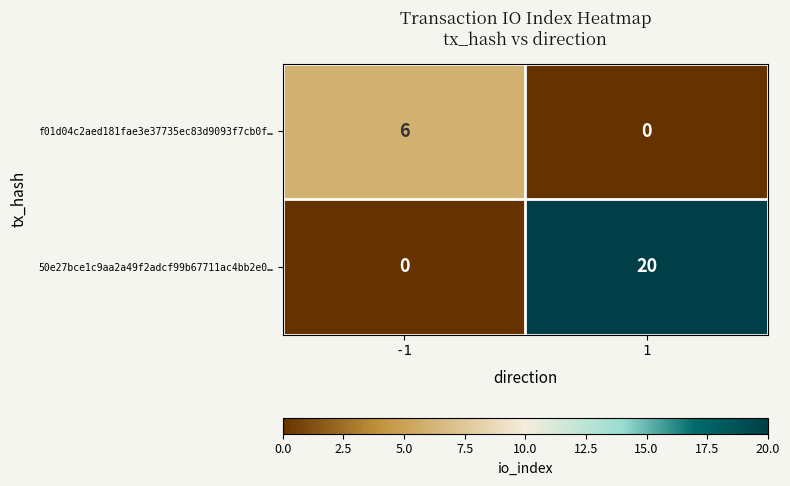

At how many categories does at least one series exceed 2?

2